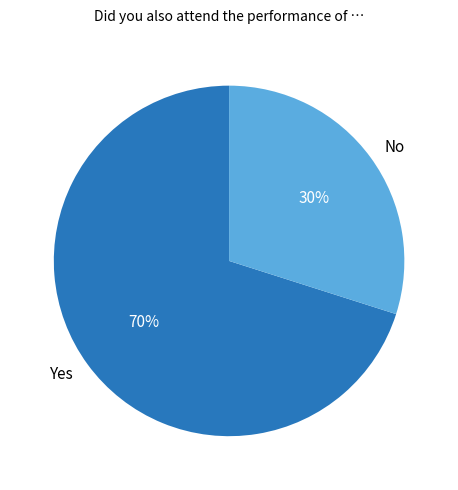

To the nearest percent, what is the combined percentage of No and Yes?

100%